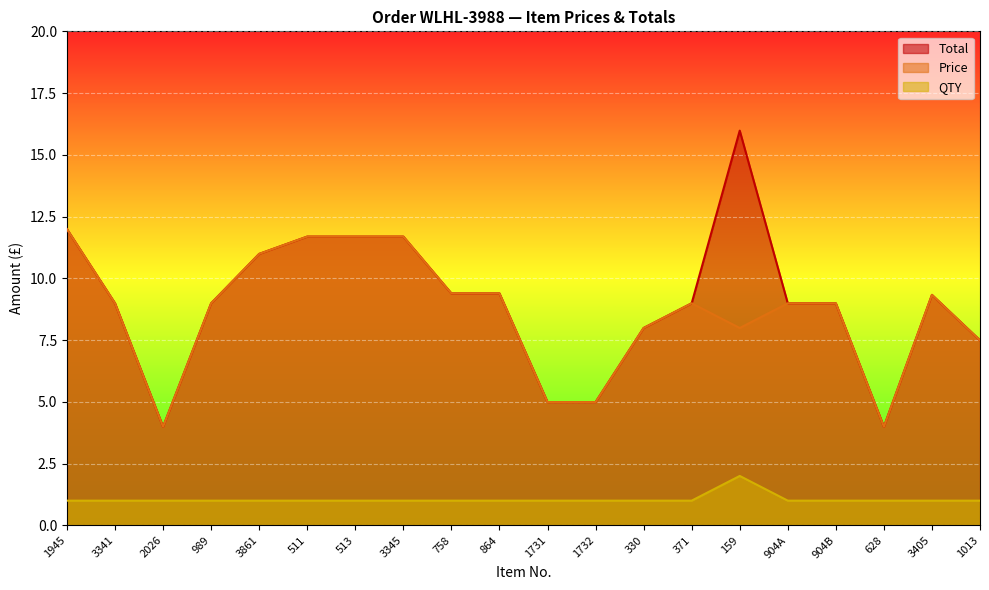

Is the value of Total at 3341 greater than the value of Price at 2026?

Yes